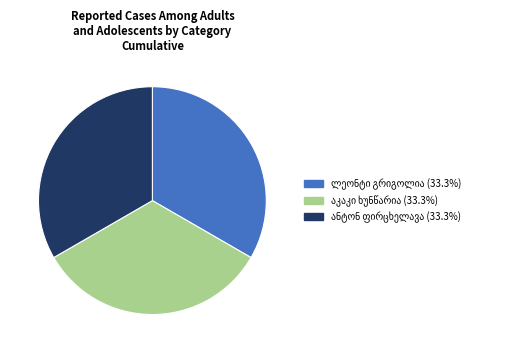

Is there any slice that represents more than half of the pie?

No